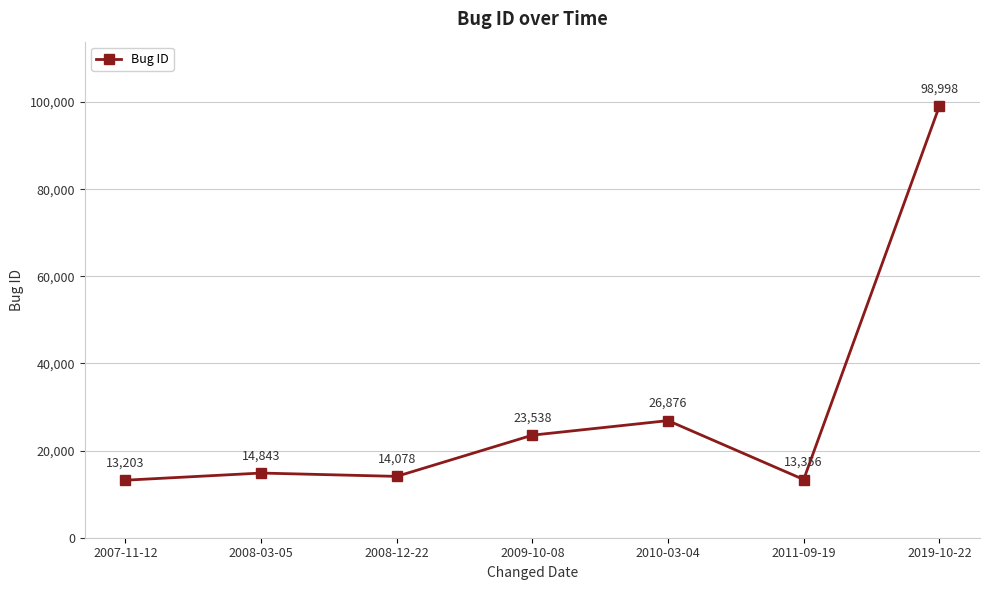

Which label corresponds to the smallest value in the chart?

2007-11-12